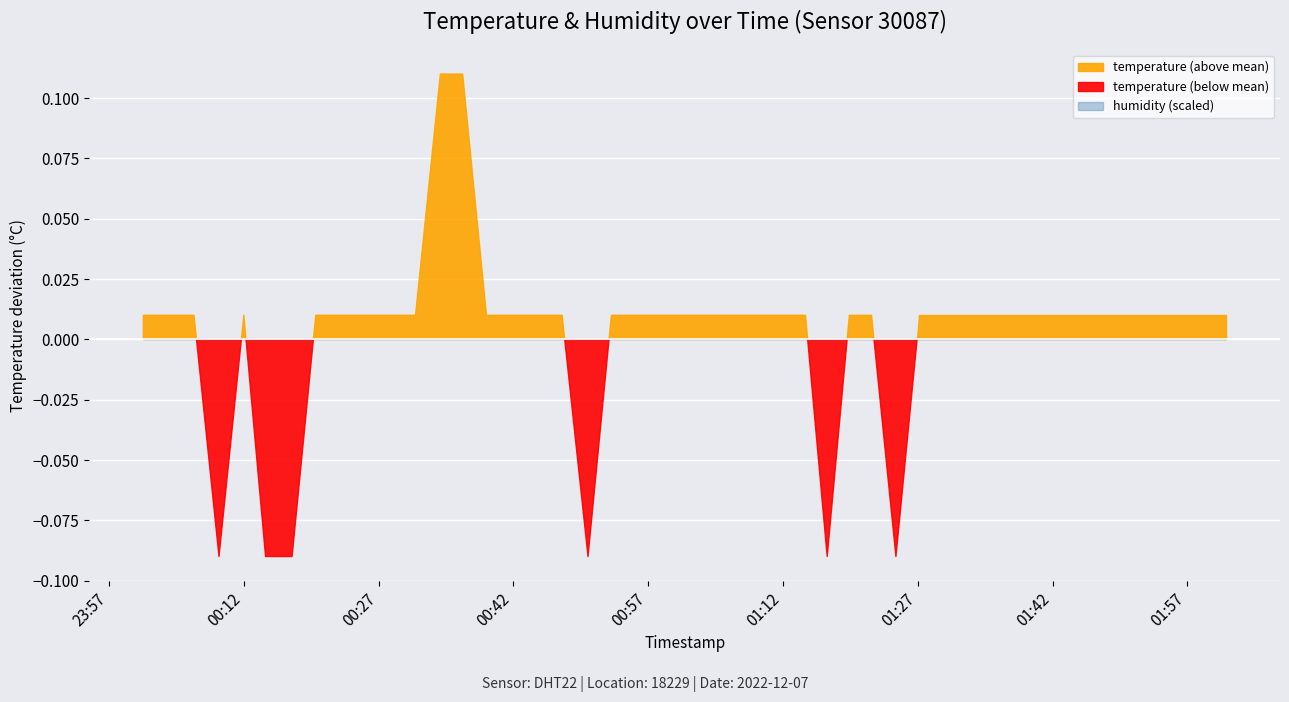

Count the number of data series in this chart.

2